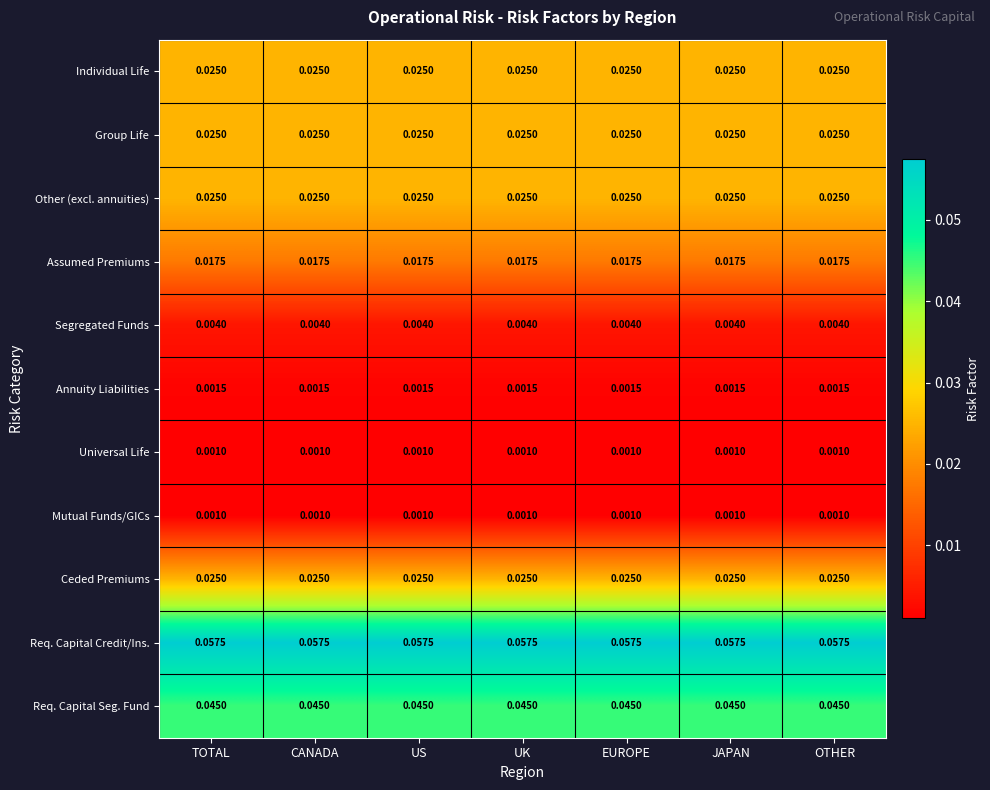

Is the value of Segregated Funds at CANADA greater than the value of Req. Capital Credit/Ins. at OTHER?

No